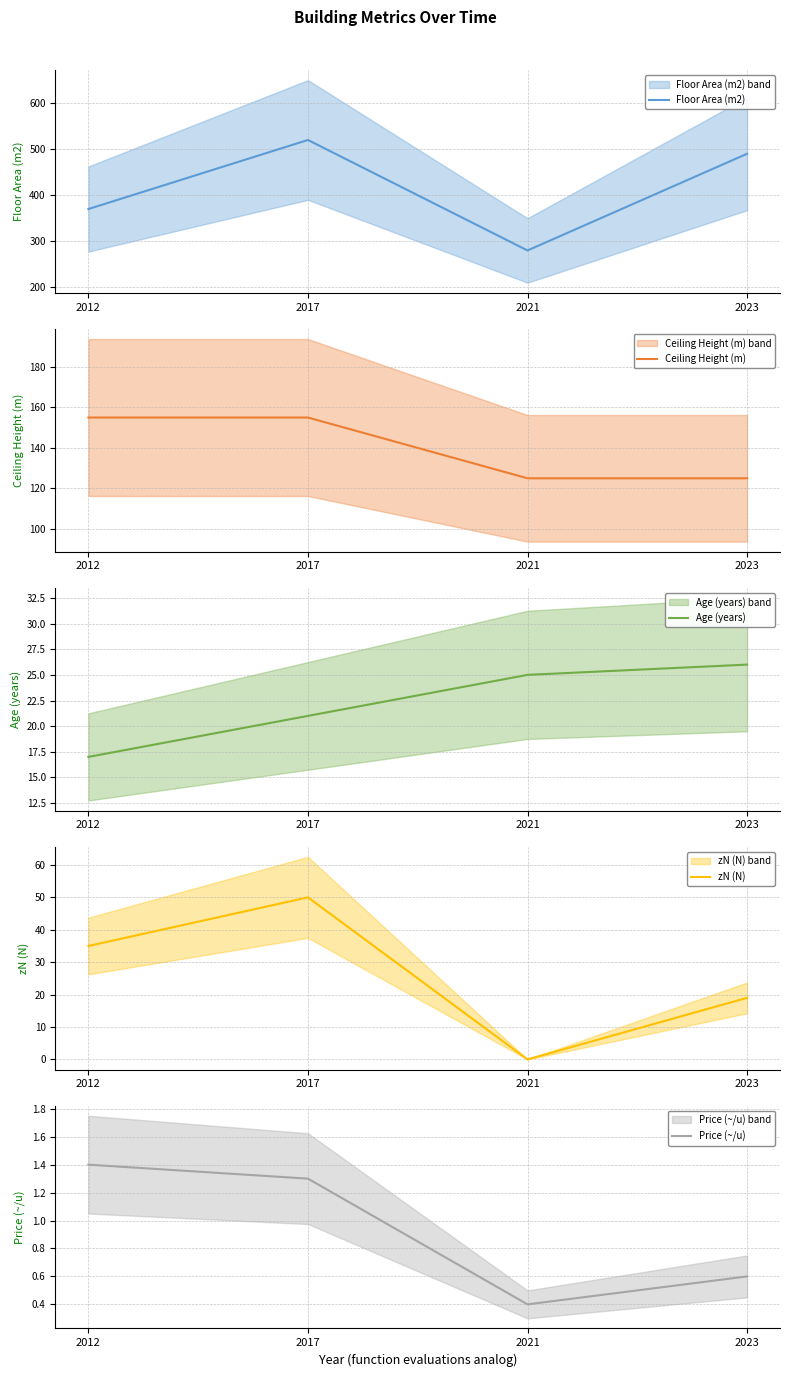

What is the maximum value shown in the chart?

520.0